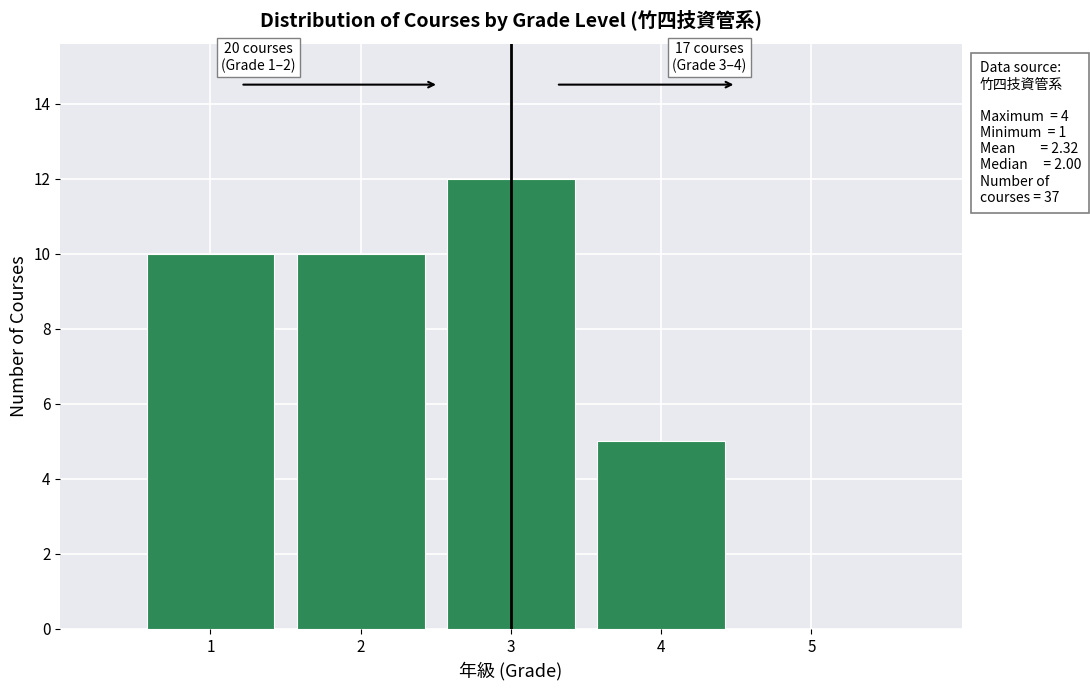

Over which range of the x-axis is the bar tallest?

2.5 to 3.5